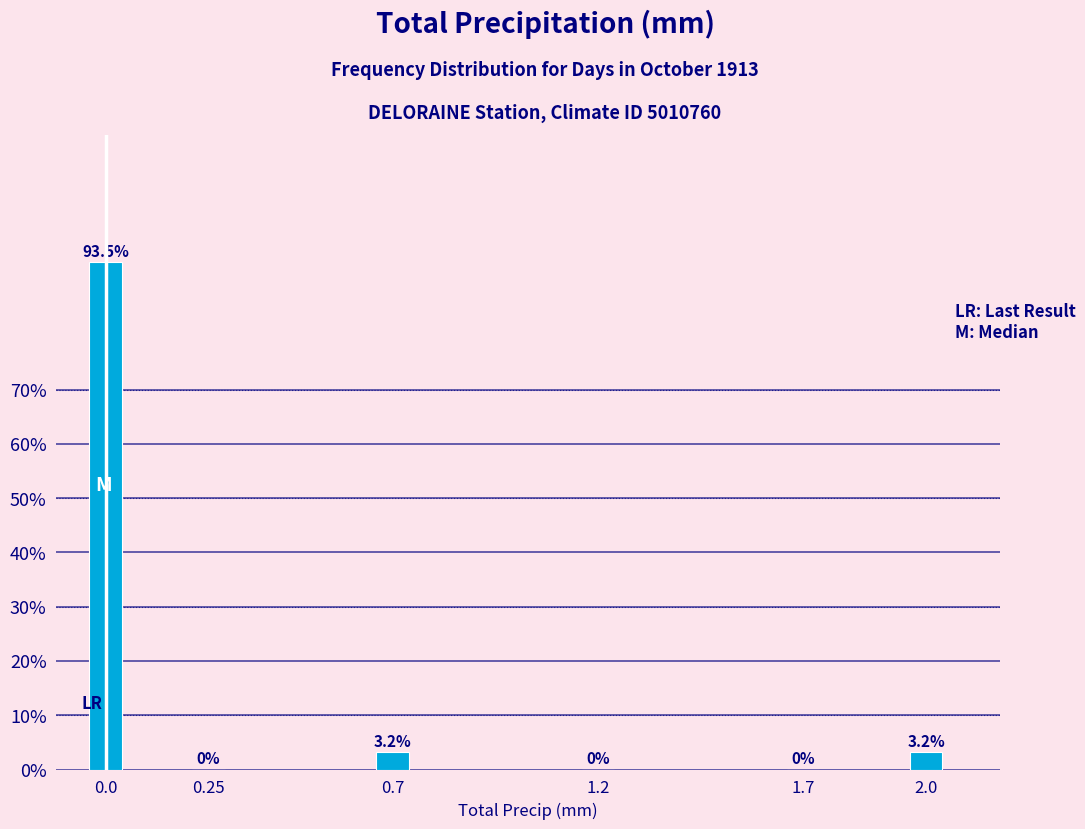

Reading left to right, extract all data points from this chart.

0.0=93.5	0.25=0.0	0.7=3.2	1.2=0.0	1.7=0.0	2.0=3.2